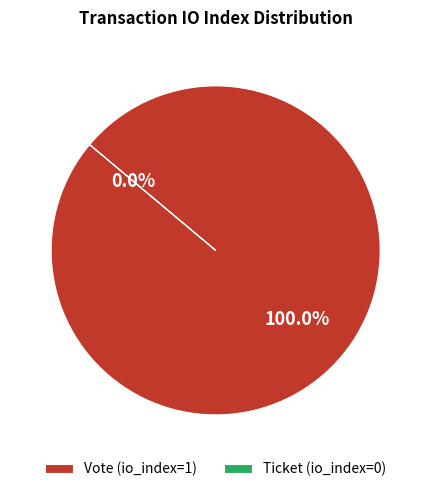

How much of the chart is everything except Ticket (io_index=0)?

100.0%